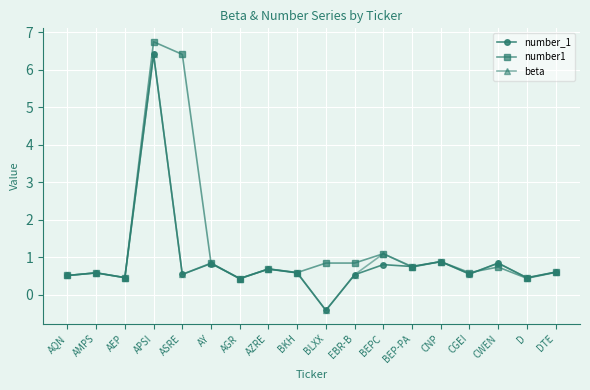

True or false: number1 has a value of 0.4 at BEPC.

False